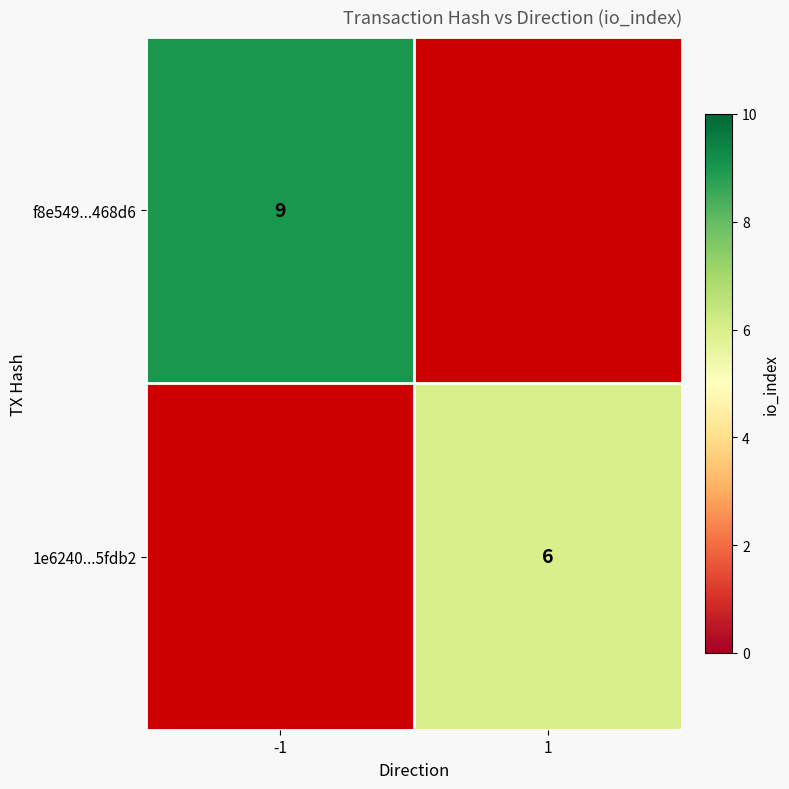

How many series are shown in this chart?

2